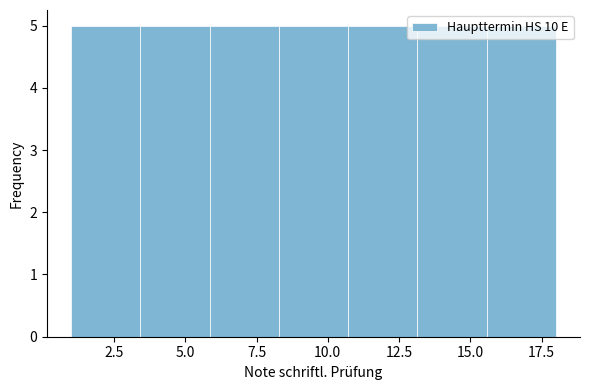

Reading left to right, transcribe this chart: for each bar, give the range it covers on the x-axis and its height. Neither the bar edges nor the heights are printed on the chart, so give them approximately, as read against the axes.

1.0 to 3.5: 5
3.5 to 6.0: 5
6.0 to 8.5: 5
8.5 to 10.5: 5
10.5 to 13.0: 5
13.0 to 15.5: 5
15.5 to 18.0: 5